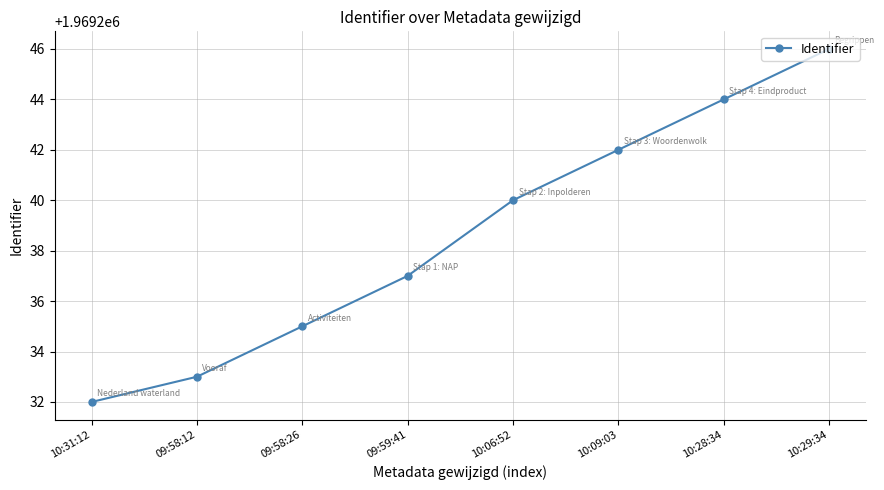

List the labels in order of value, smallest first.

10:31:12, 09:58:12, 09:58:26, 09:59:41, 10:06:52, 10:09:03, 10:28:34, 10:29:34